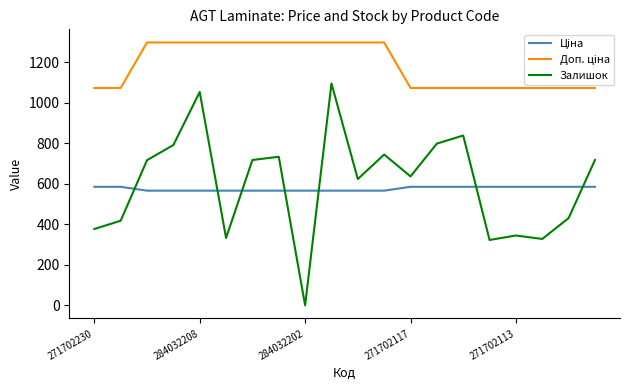

What is the difference between the maximum and minimum values in the Залишок series?

1096.0